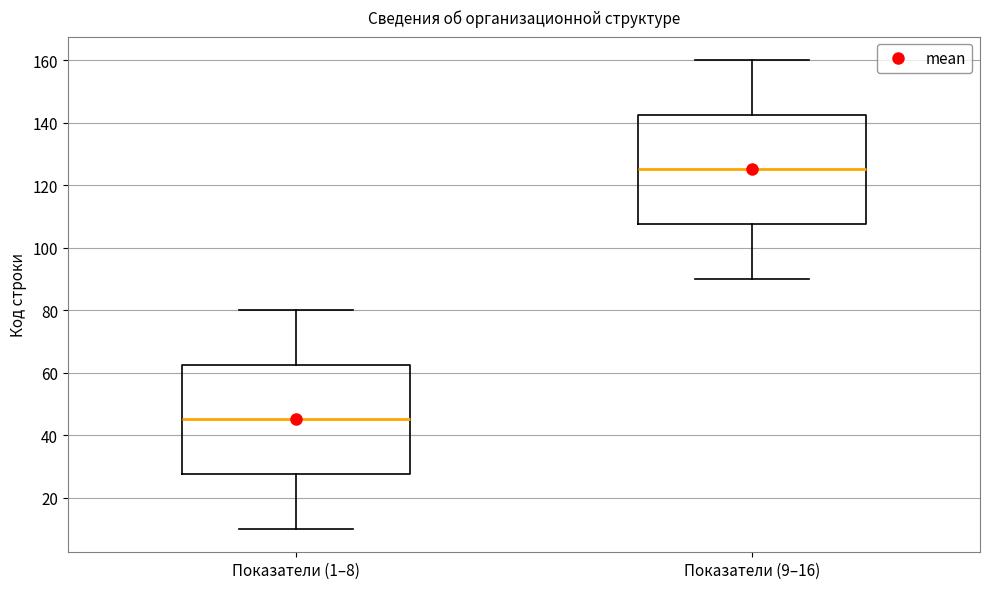

Reading left to right, transcribe this box plot: for each box, give where its median line is, the range the box spans, and where its two whiskers end, as read against the y-axis. The values are not printed on the chart, so give them approximately, as read against the axis.

Показатели (1–8): median 46, box 28 to 62, whiskers 10 to 80
Показатели (9–16): median 126, box 108 to 142, whiskers 90 to 160